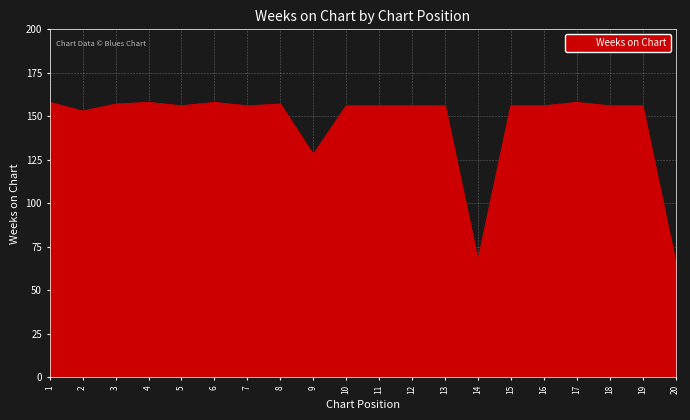

The value at 17 is 273. True or false?

False